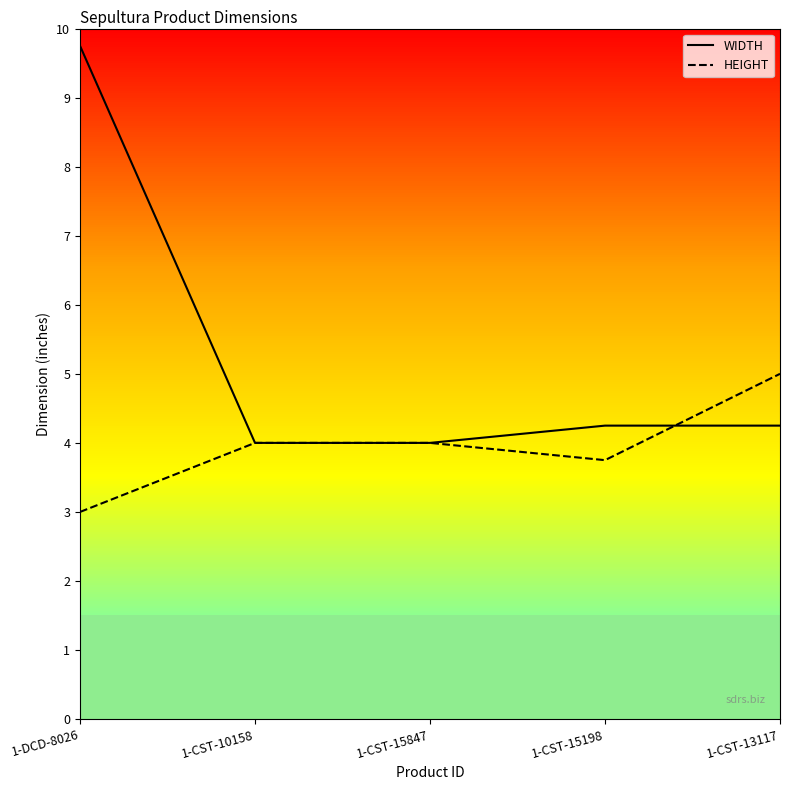

What are all the series names shown in the legend?

WIDTH, HEIGHT